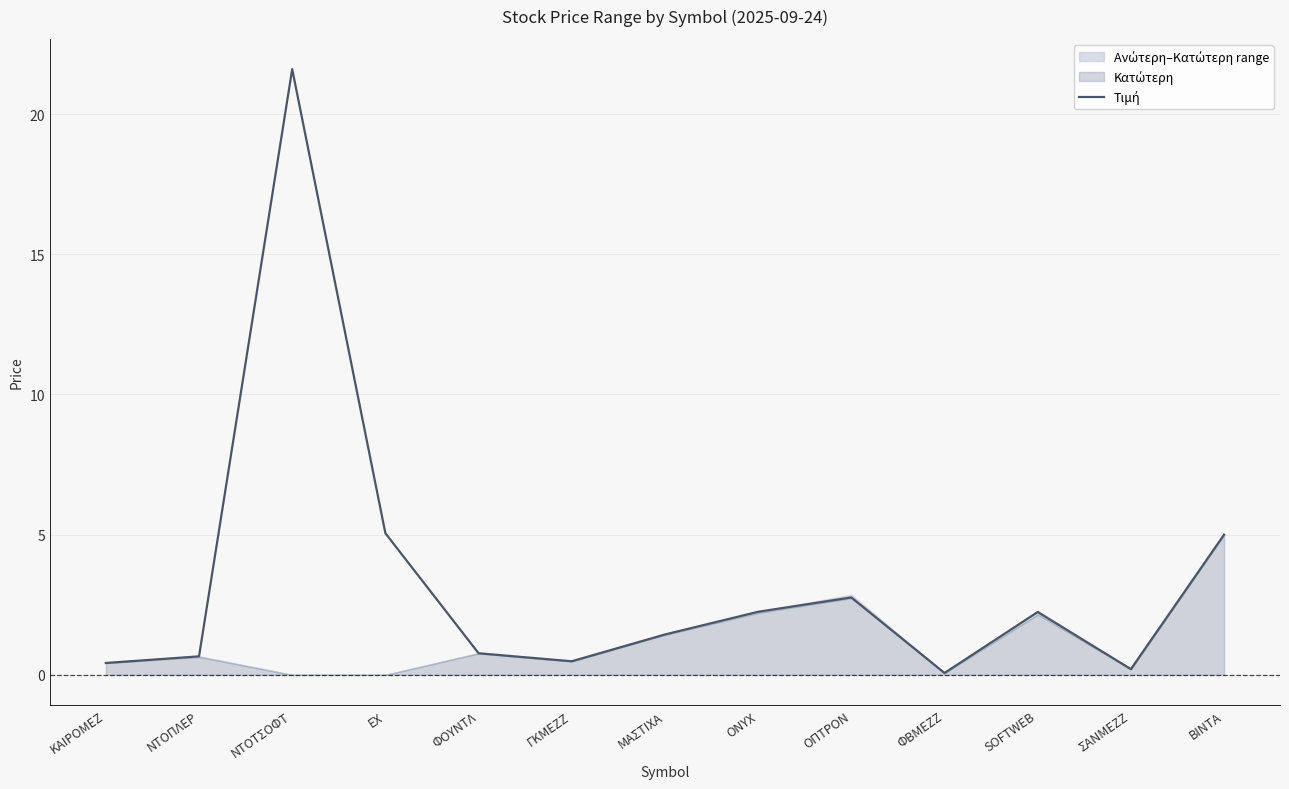

What is the label of the 5th point from the right?

ΟΠΤΡΟΝ